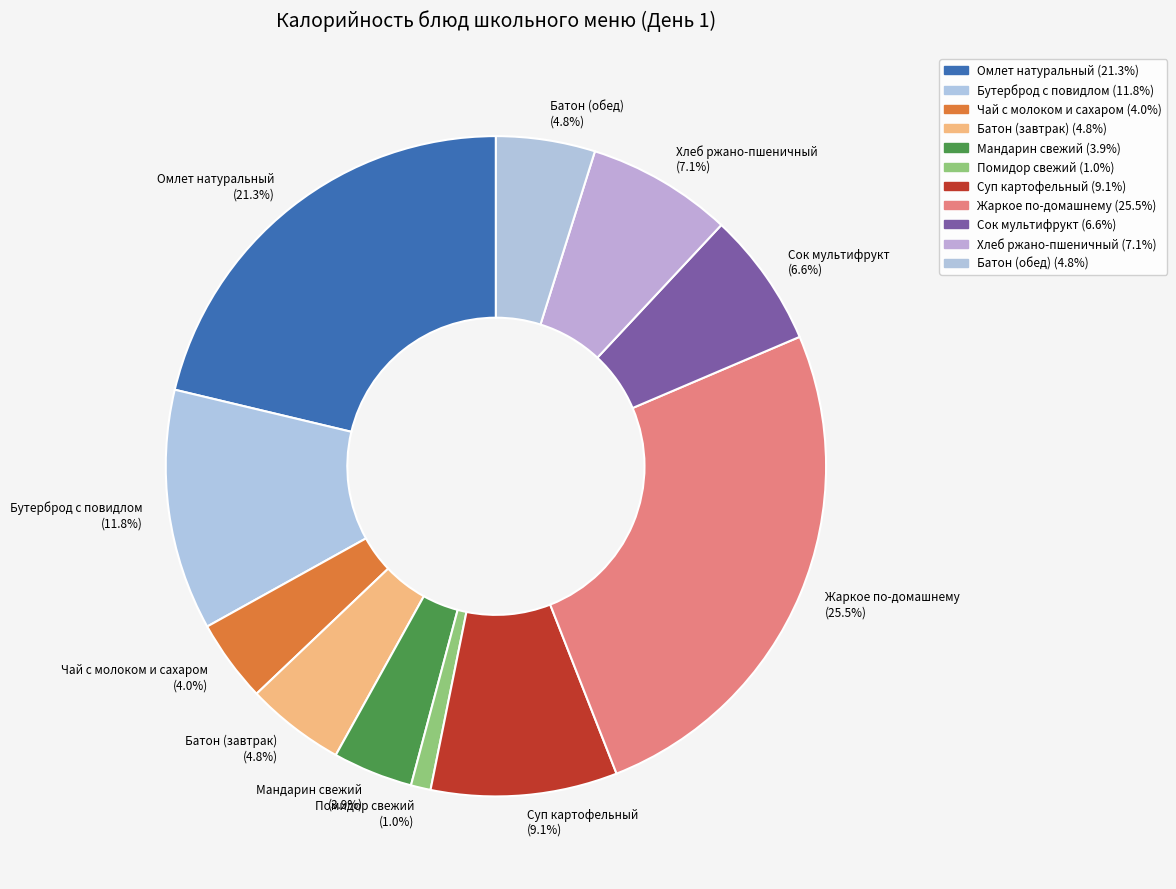

Which has a higher value, Мандарин свежий (3.9%) or Батон (завтрак) (4.8%)?

Батон (завтрак) (4.8%)